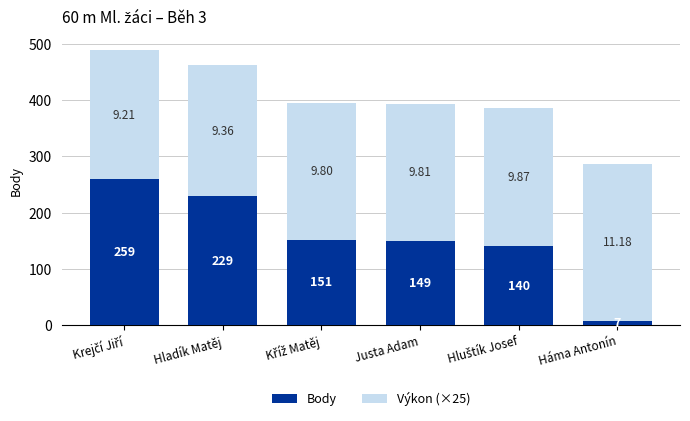

What is the total value across all series at Hladík Matěj?

463.0